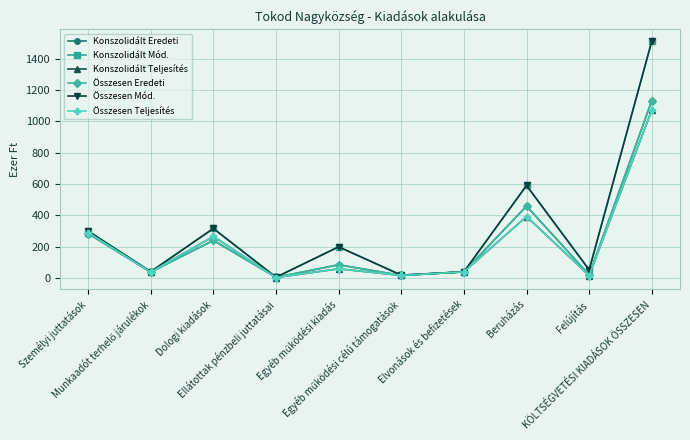

Which series has the largest total across all categories?

Konszolidált Mód.